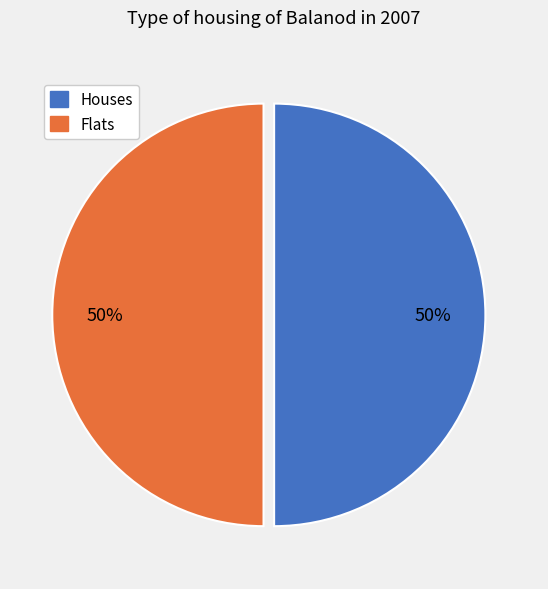

How many slices are in this pie chart?

2